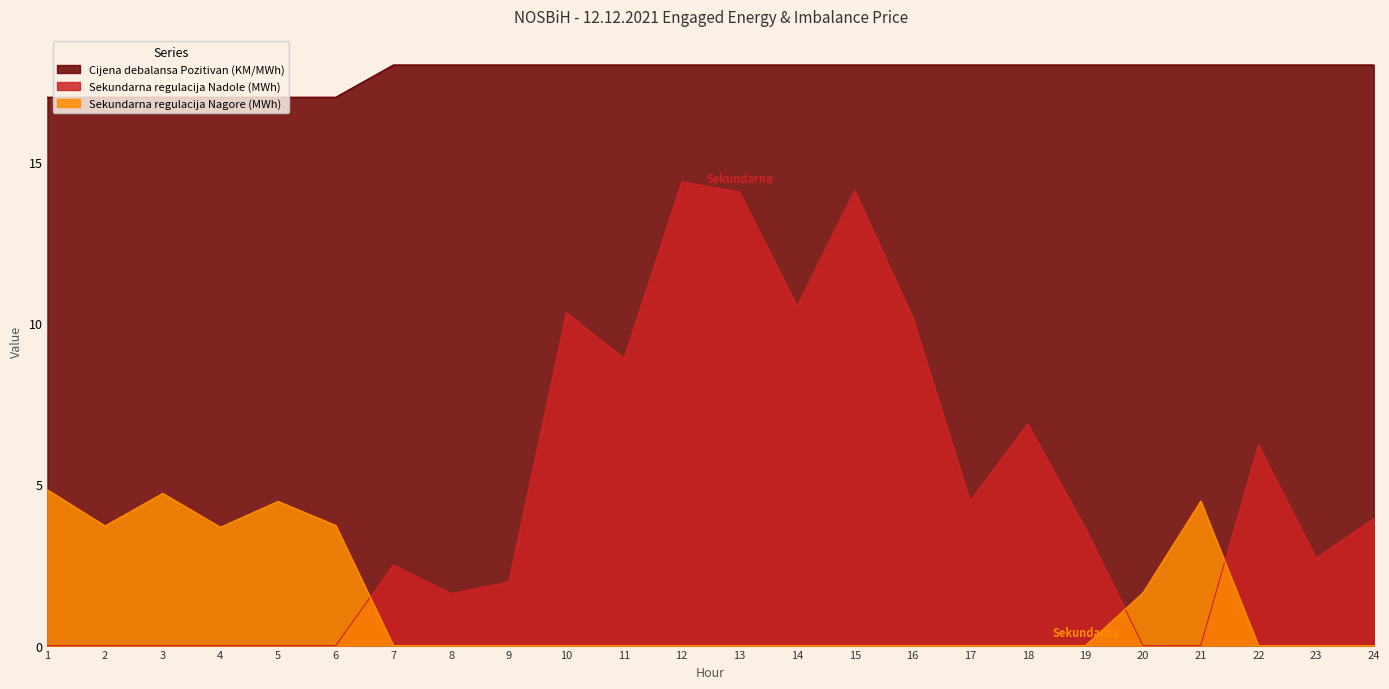

List the labels in order of Sekundarna regulacija Nadole (MWh) value, largest first.

12, 15, 13, 14, 10, 16, 11, 18, 22, 17, 24, 19, 23, 7, 9, 8, 1, 2, 3, 4, 5, 6, 20, 21